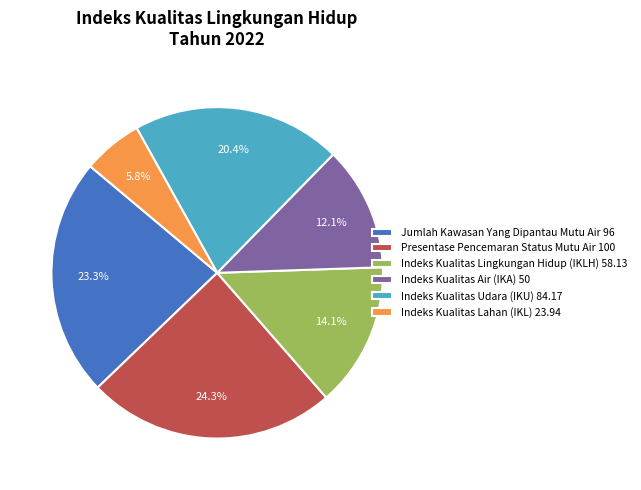

Which category has the biggest portion of the pie?

Presentase Pencemaran Status Mutu Air